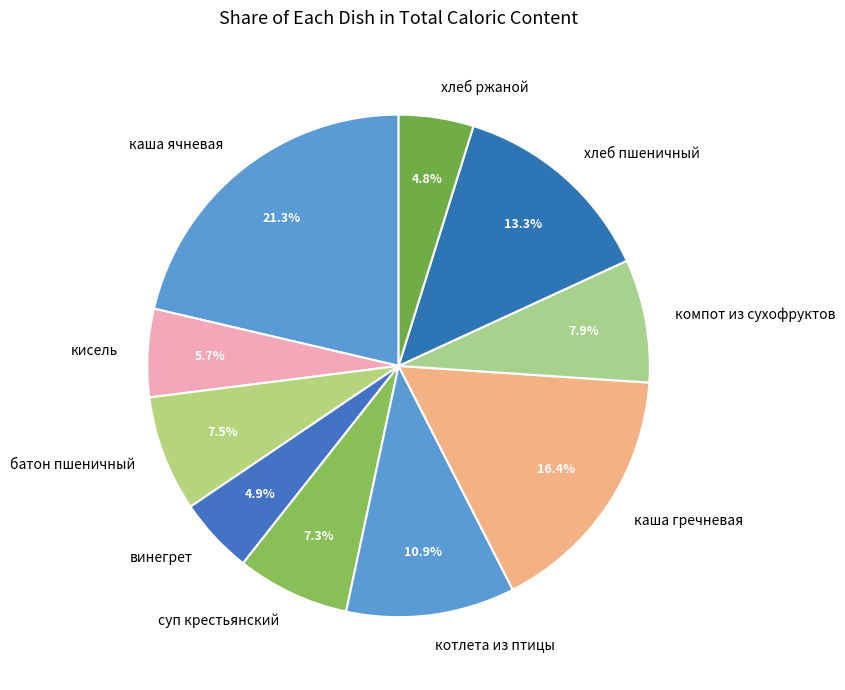

Do компот из сухофруктов and котлета из птицы together represent more than half of the pie?

No